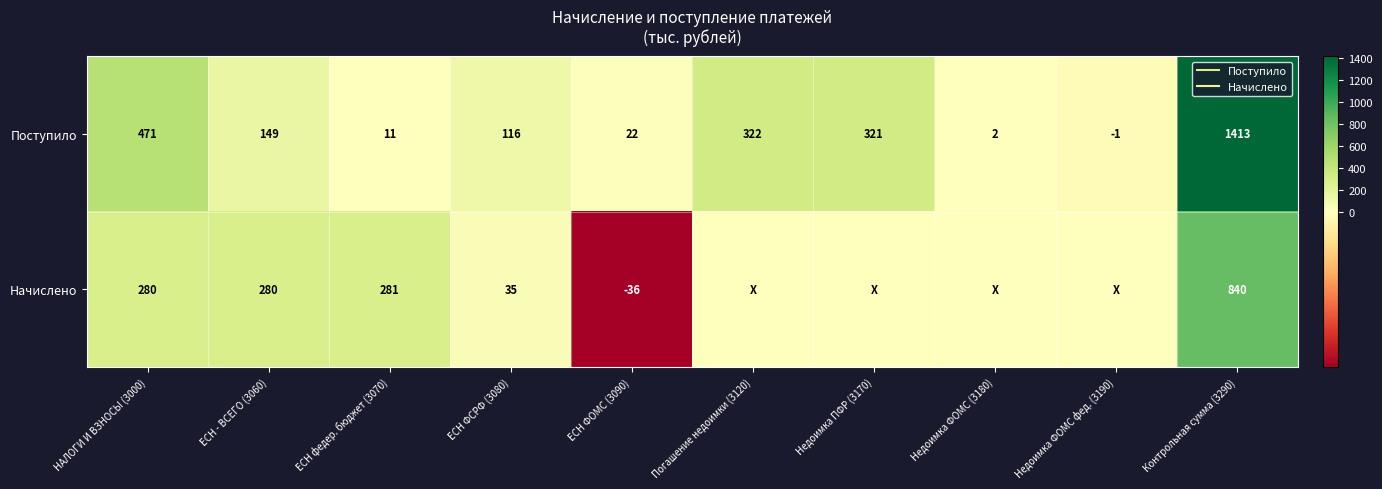

How many negative values does the Начислено series have?

1